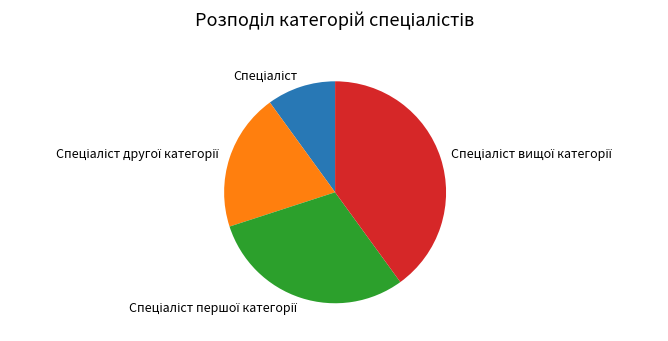

Is there any slice that represents more than half of the pie?

No